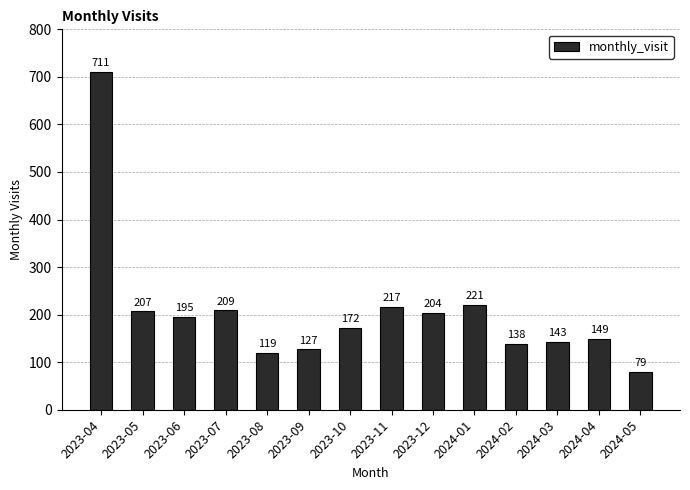

Rank the categories by value from lowest to highest.

2024-05, 2023-08, 2023-09, 2024-02, 2024-03, 2024-04, 2023-10, 2023-06, 2023-12, 2023-05, 2023-07, 2023-11, 2024-01, 2023-04